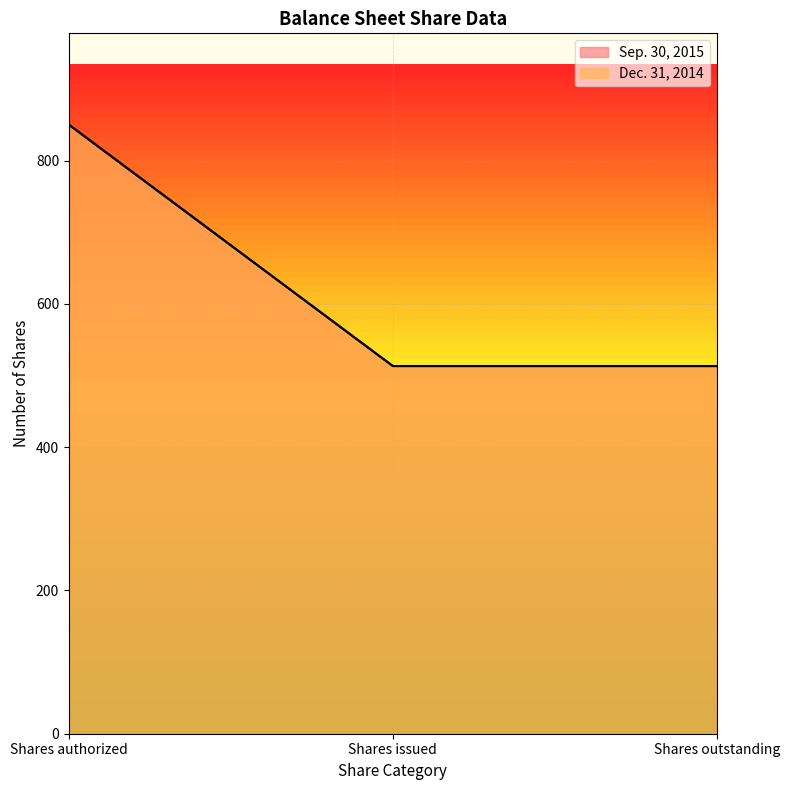

What are all the series names shown in the legend?

Sep. 30, 2015, Dec. 31, 2014